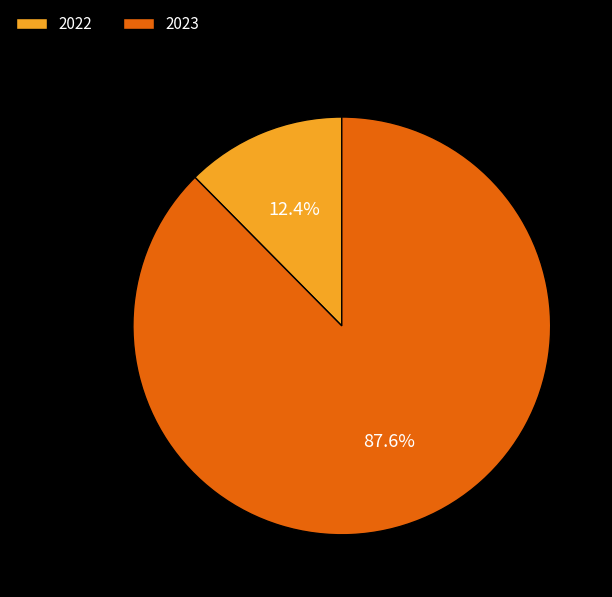

To the nearest percent, what is the difference between the largest and smallest slice percentages?

75%